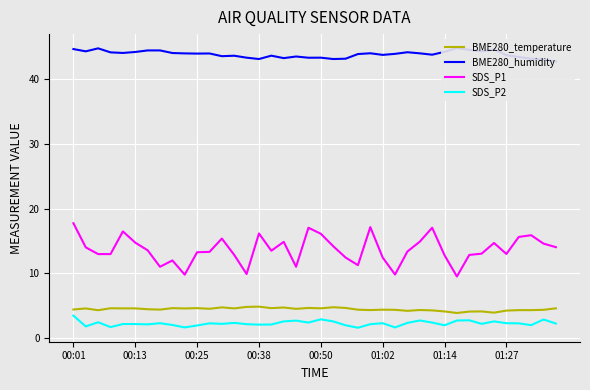

At which category does the chart reach its peak across all series?

31